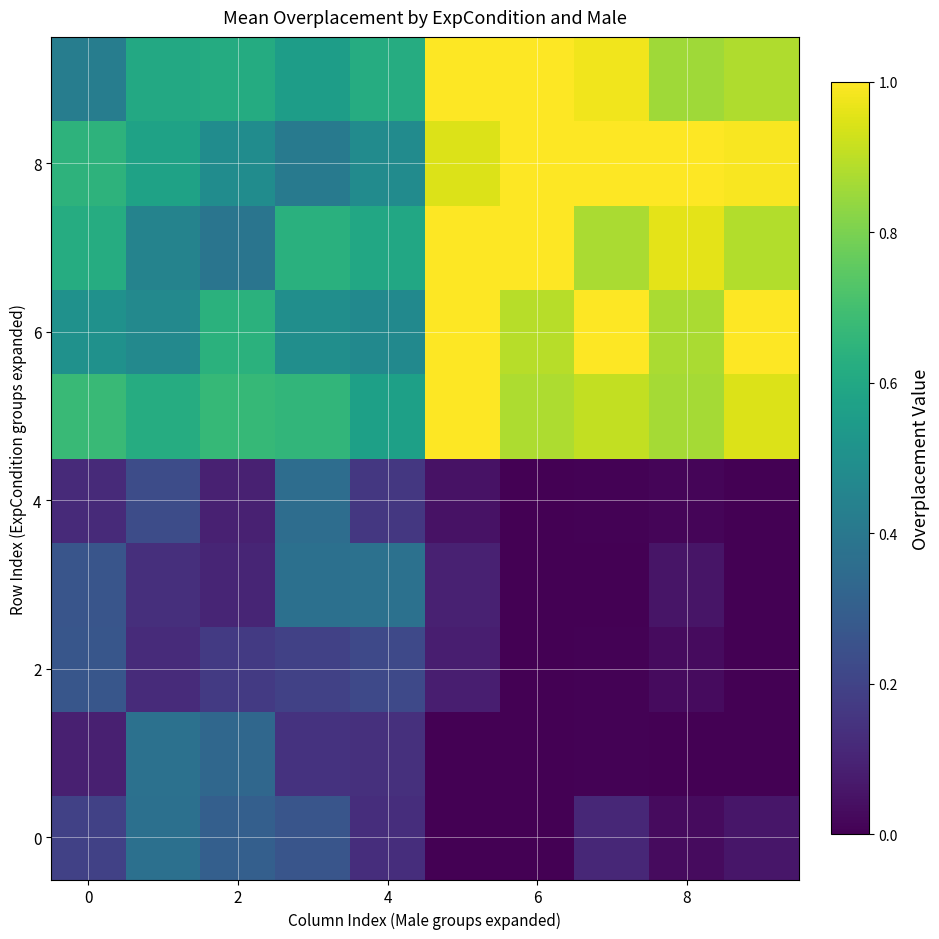

Count the number of categories in the chart.

10